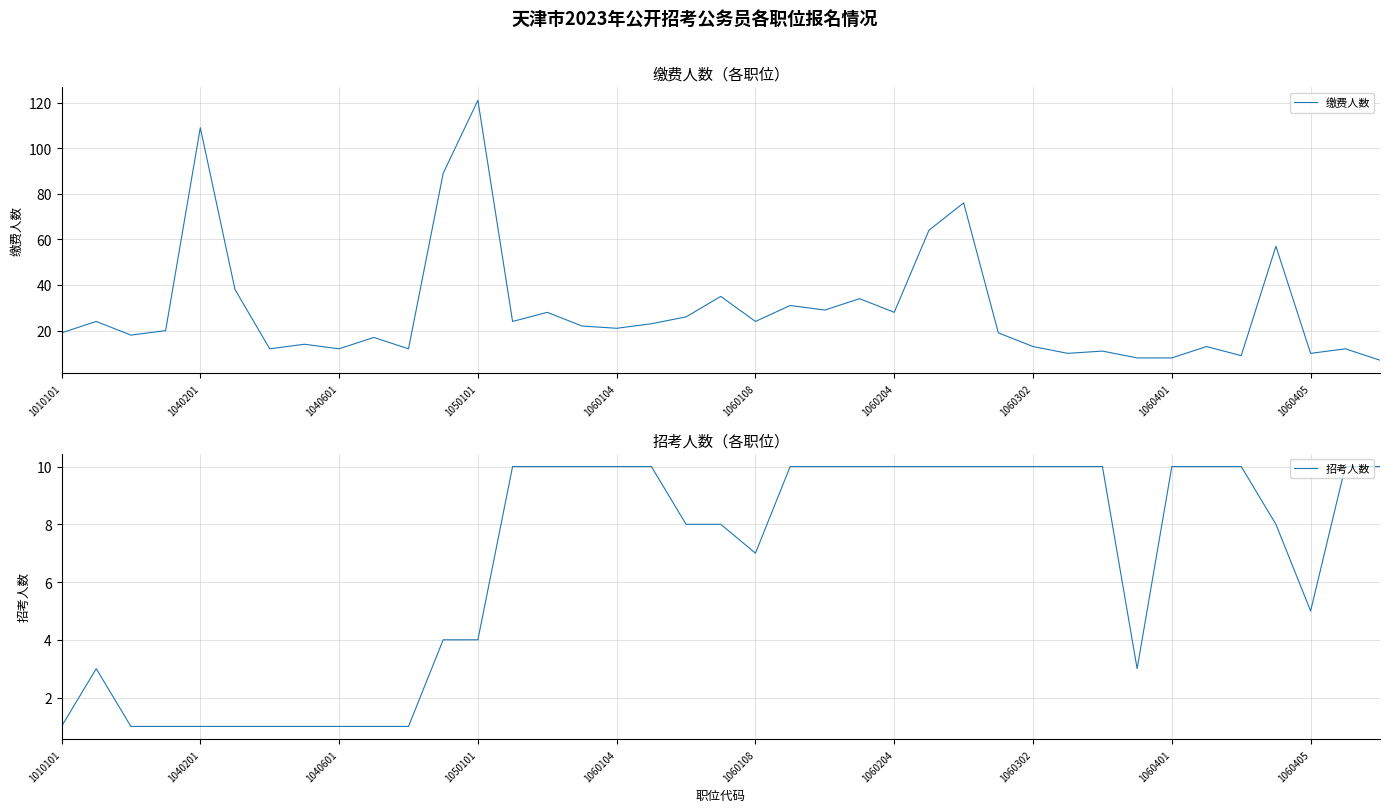

What are all the series names shown in the legend?

缴费人数, 招考人数